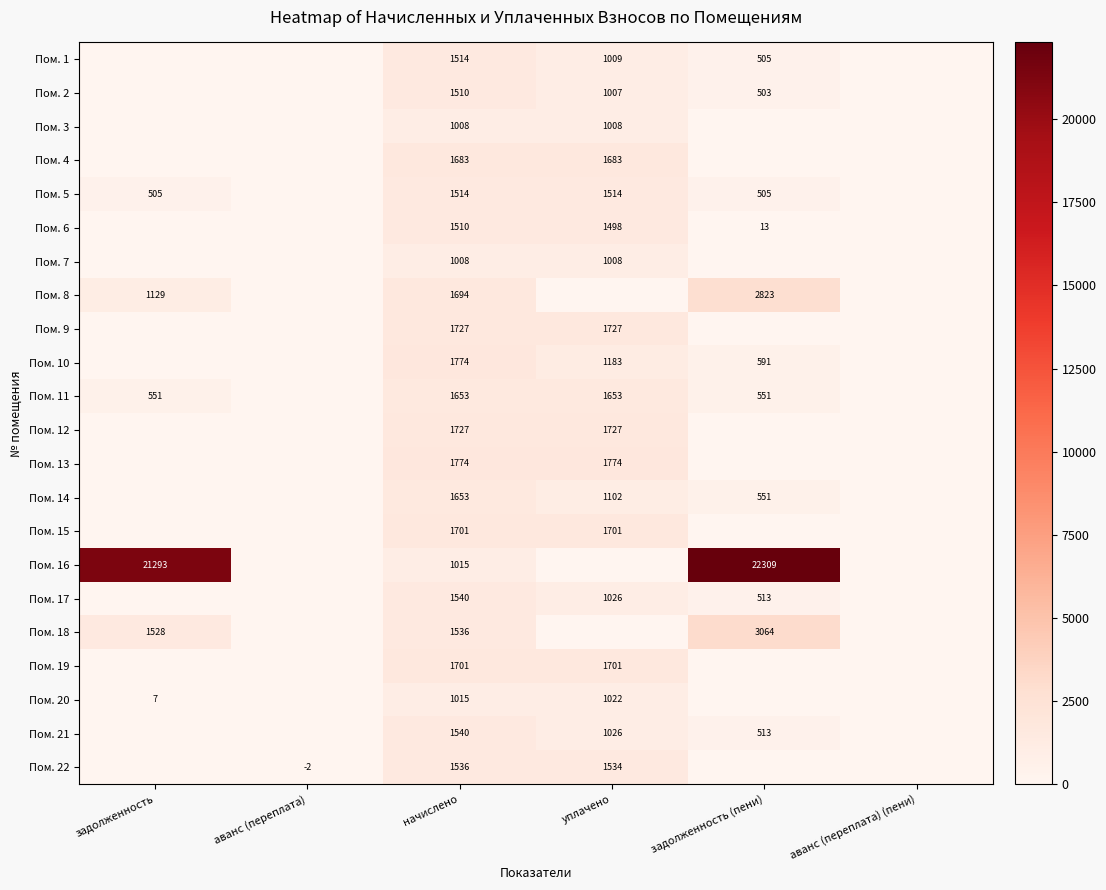

What is the difference between the Пом. 6 values at уплачено and начислено?

12